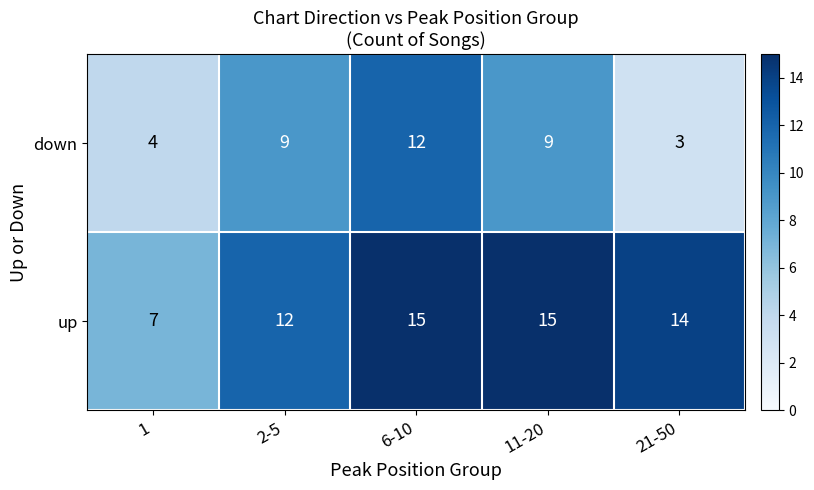

What is the difference between the maximum and minimum values in the up series?

8